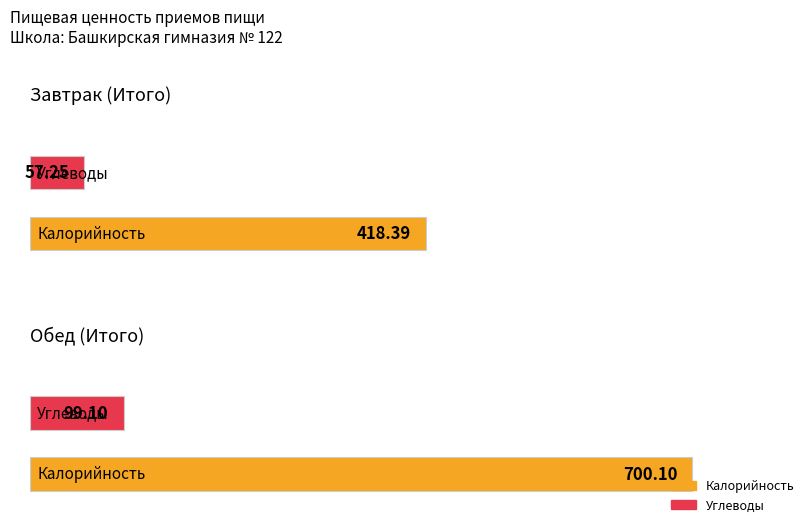

At which category does the chart reach its peak across all series?

Обед (Итого)